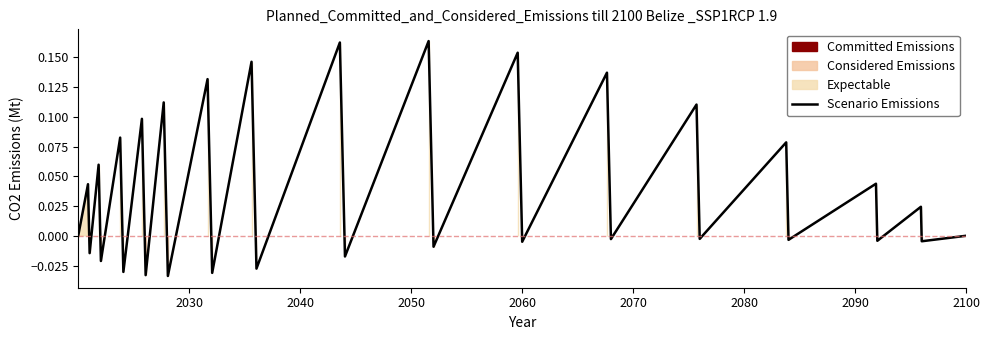

What is the greatest value displayed?

0.2